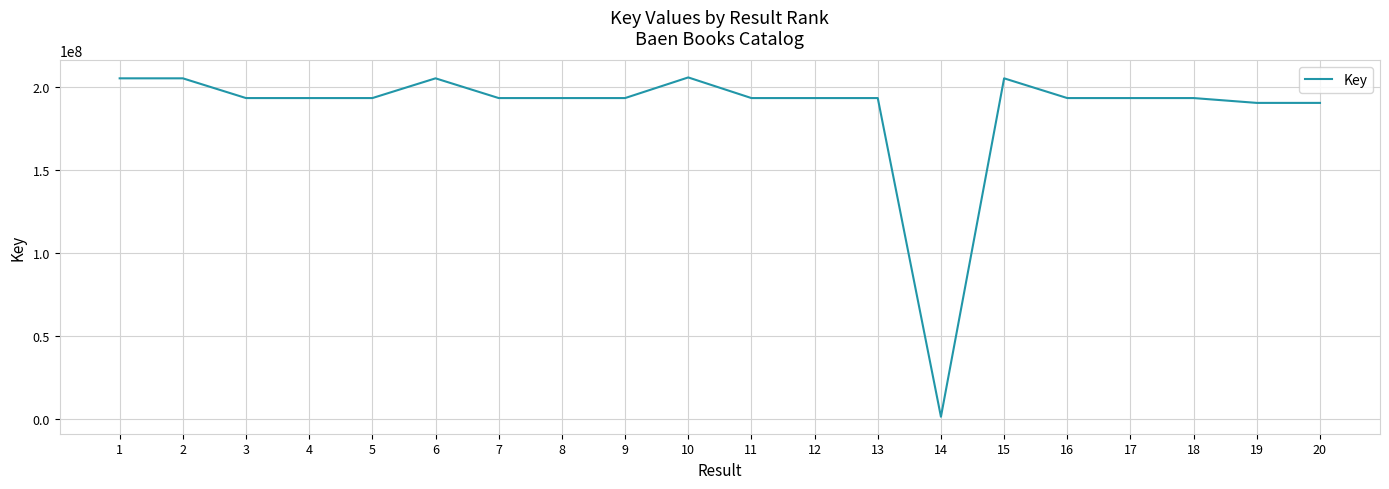

What is the difference between the values at 11 and 18?

237